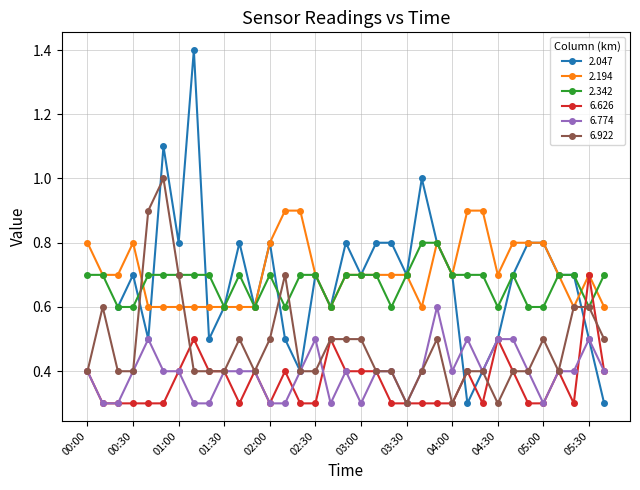

What is the label of the 24th point from the right?

01:50